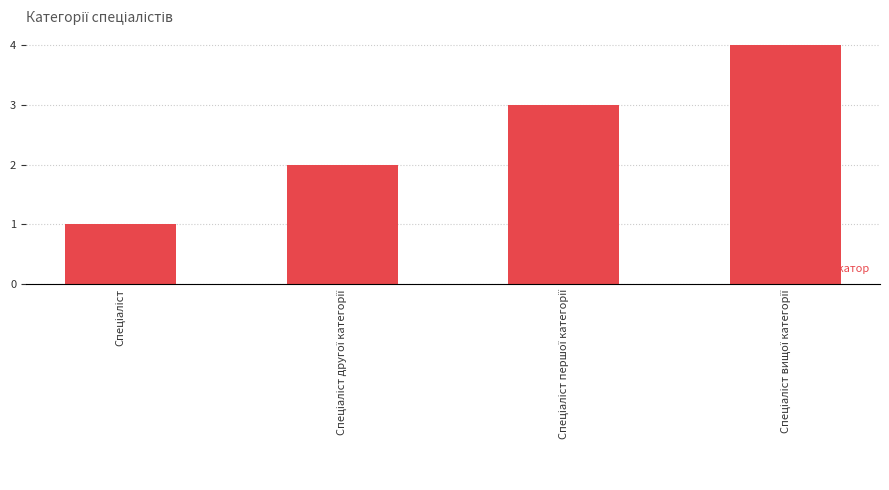

What is the greatest value displayed?

4